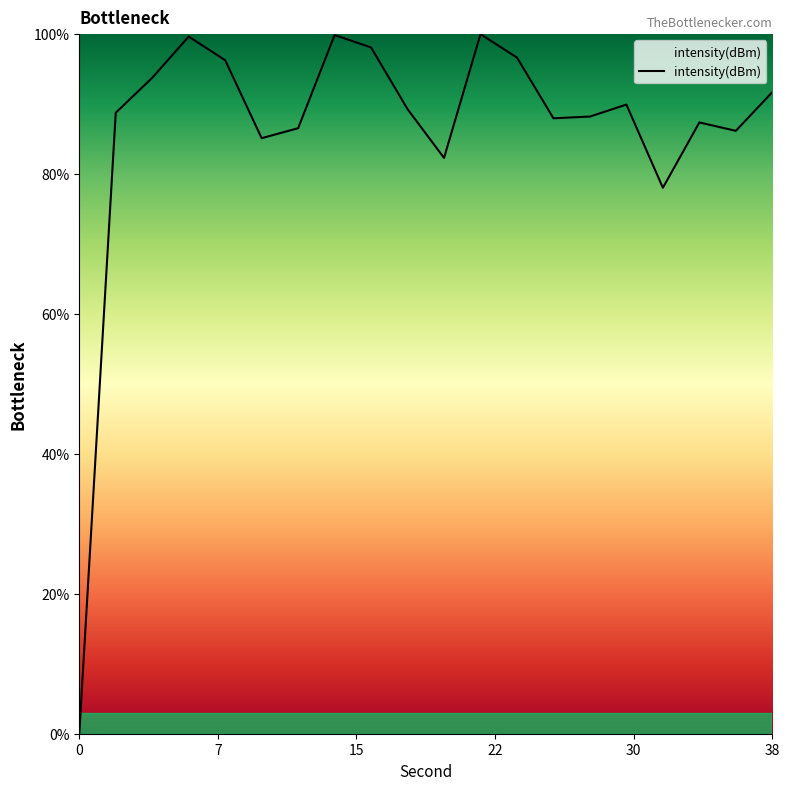

Does the chart display data point markers on the line(s)?

No